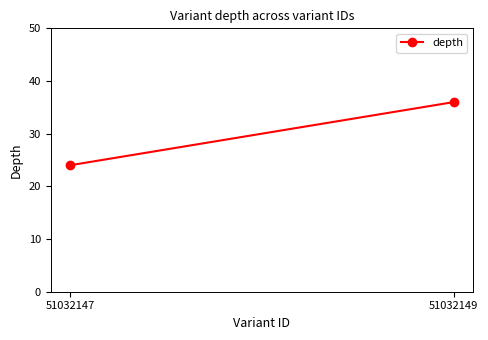

How many data points are less than 36?

1